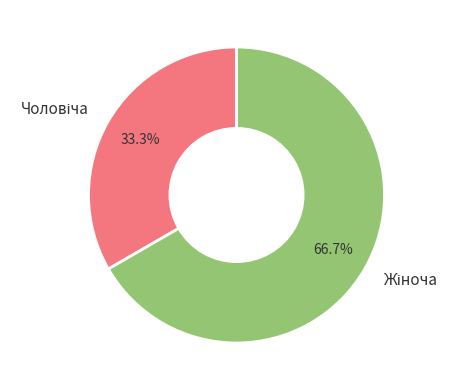

Does any single category account for the majority?

Yes